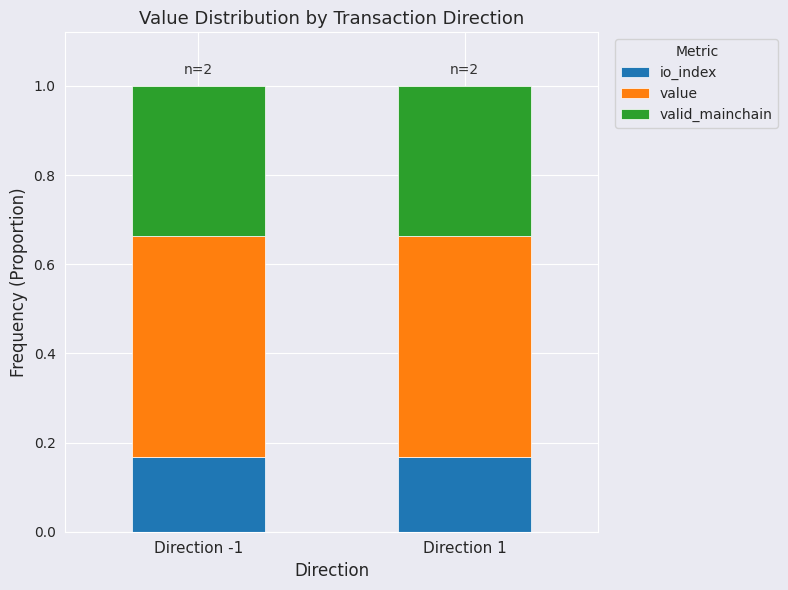

Which series has the largest total across all categories?

value